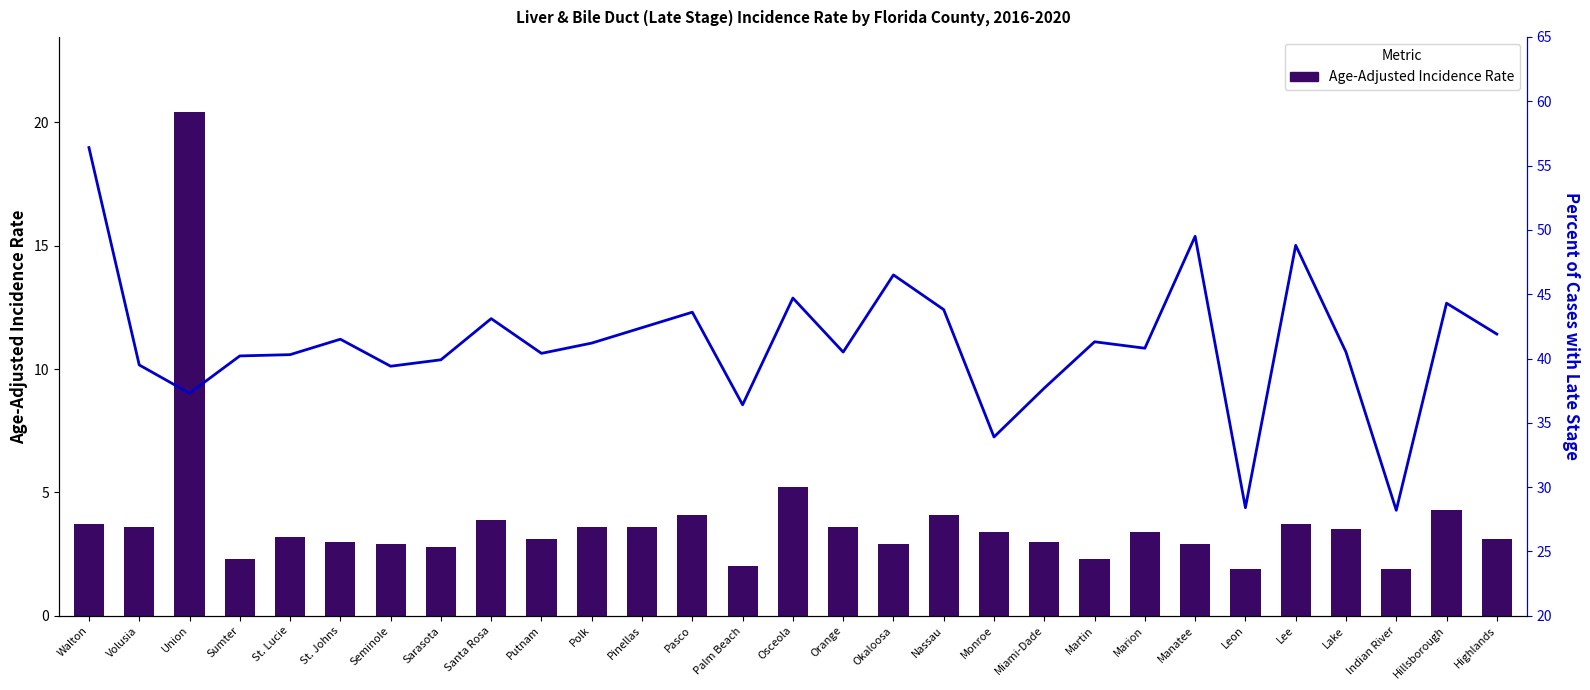

What value does the Age-Adjusted Incidence Rate series have at Polk?

3.6